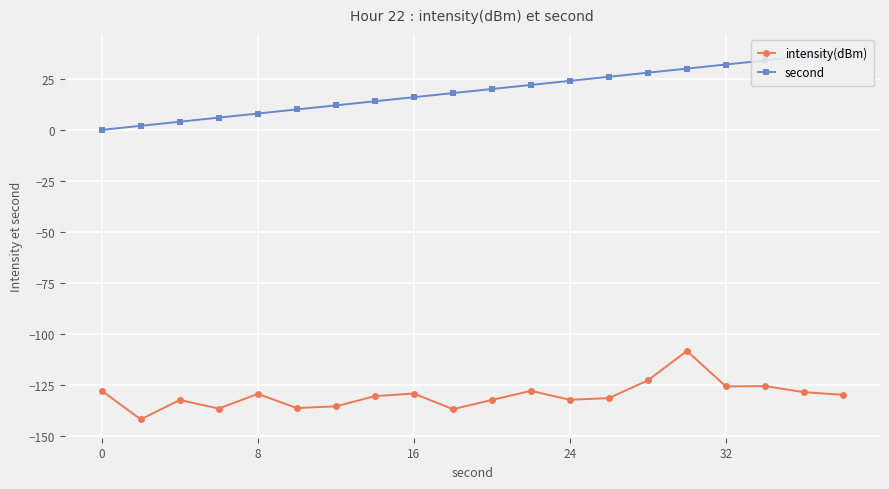

True or false: second and intensity(dBm) intersect in this chart.

False